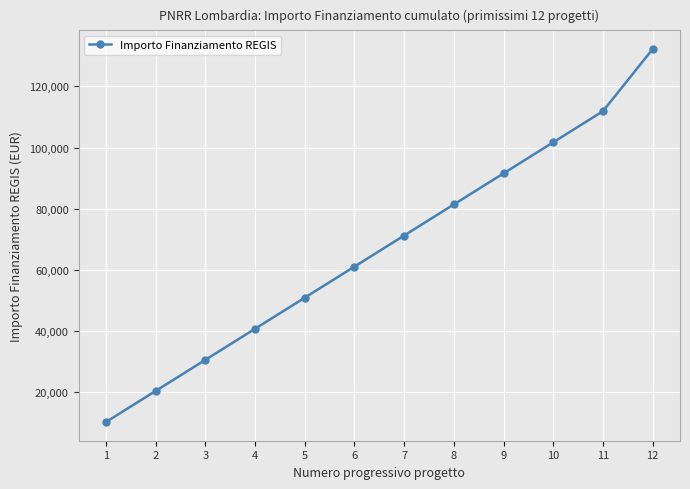

What is the change in value from 2 to 6?

+40688